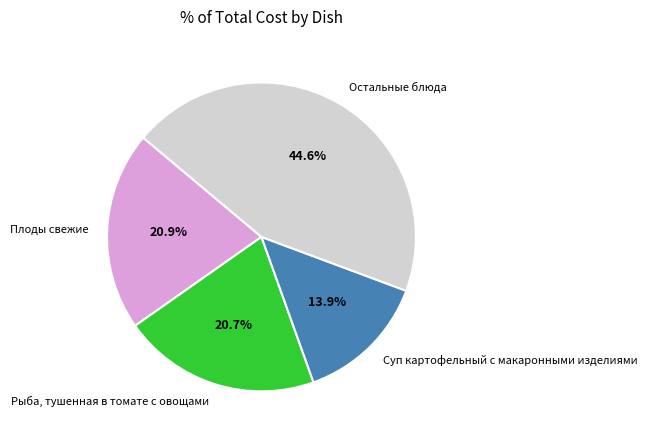

What is the largest slice in the pie chart?

Остальные блюда